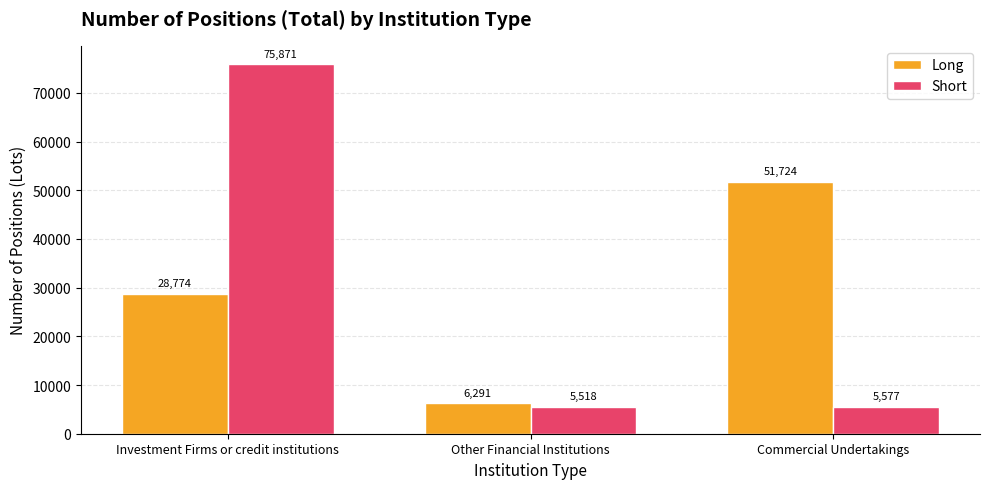

Read the Short value at Other Financial Institutions, to the nearest 100.

5500